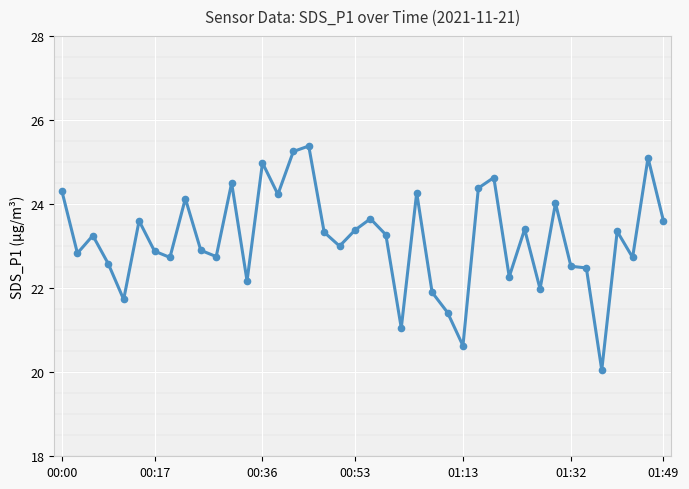

True or false: there are more than 0 points higher than both neighbors.

True